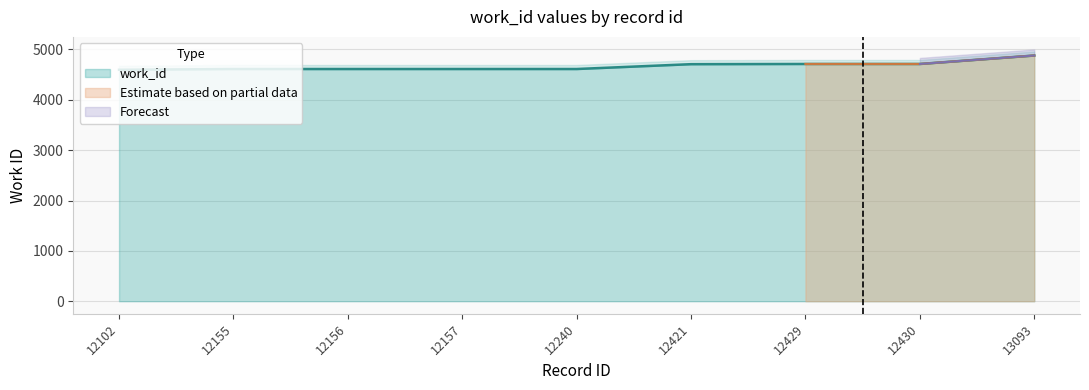

List the labels in order of value, smallest first.

12102, 12155, 12156, 12157, 12240, 12421, 12429, 12430, 13093